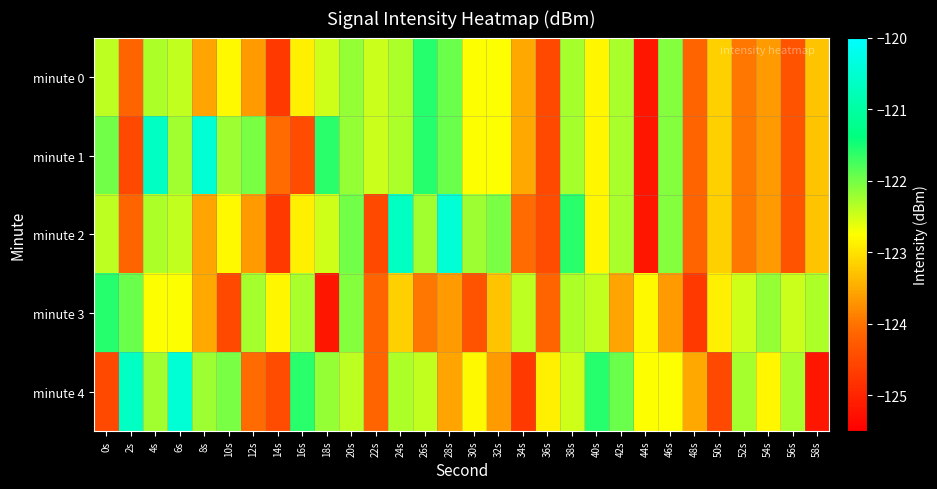

At which category is the sum across all series the highest?

4s